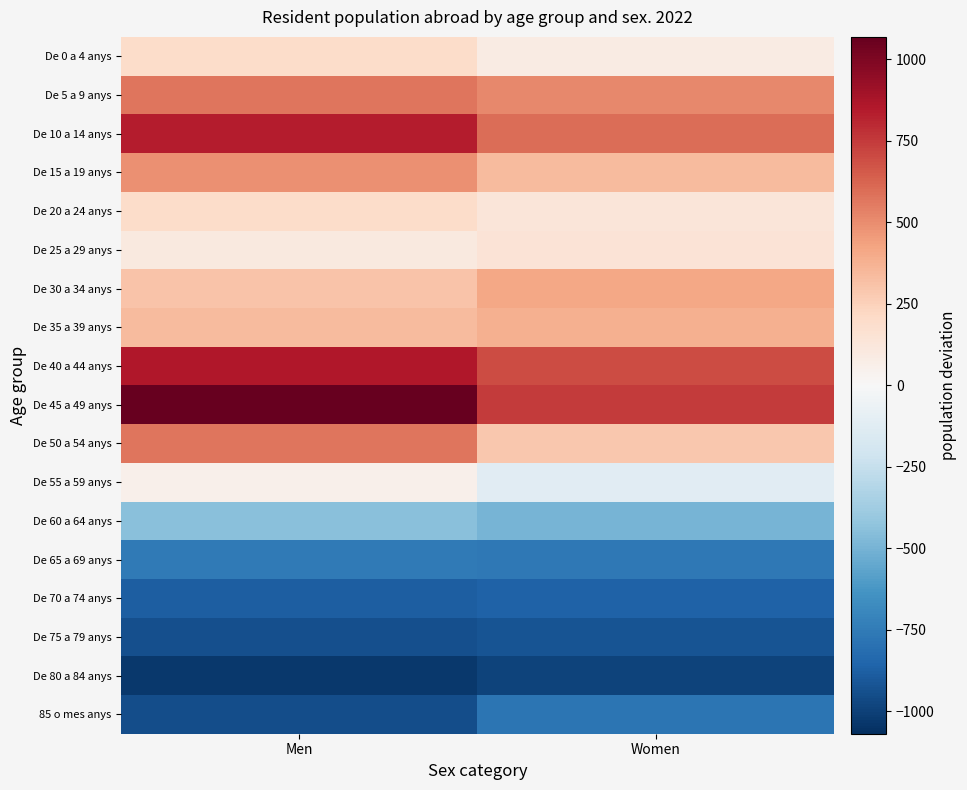

Count the number of categories in the chart.

2